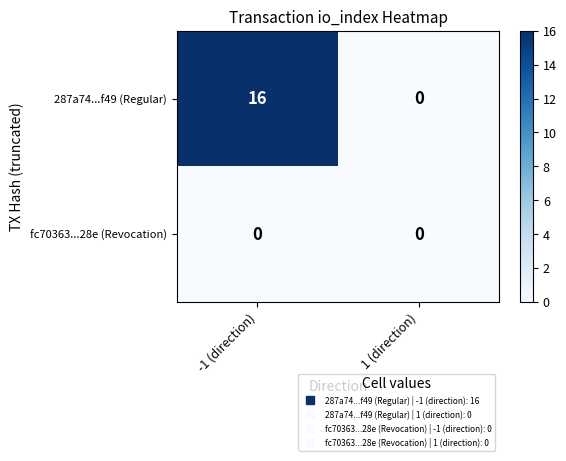

Which category has the lowest value in the 287a74...f49 (Regular) series?

1 (direction)